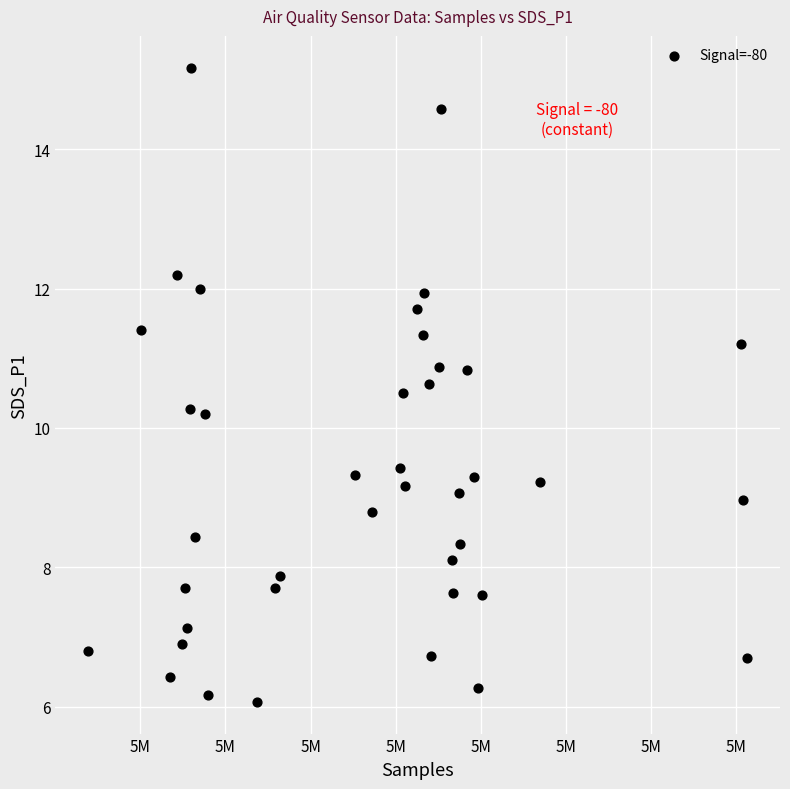

What is the range of X values (max minus min)?

38669.0